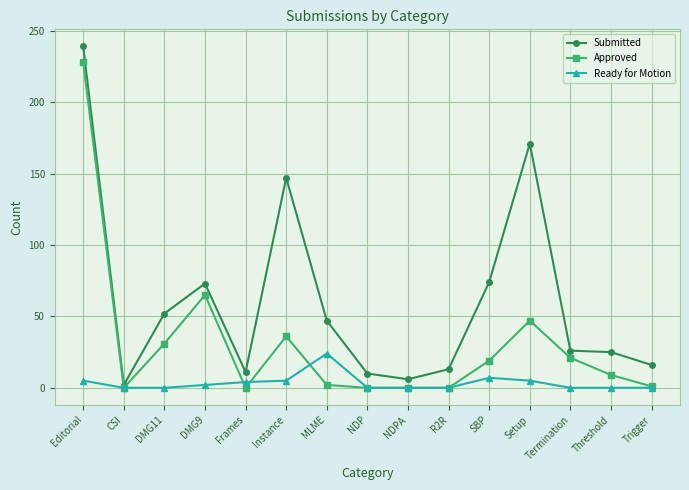

What is the total value across all series at Frames?

15